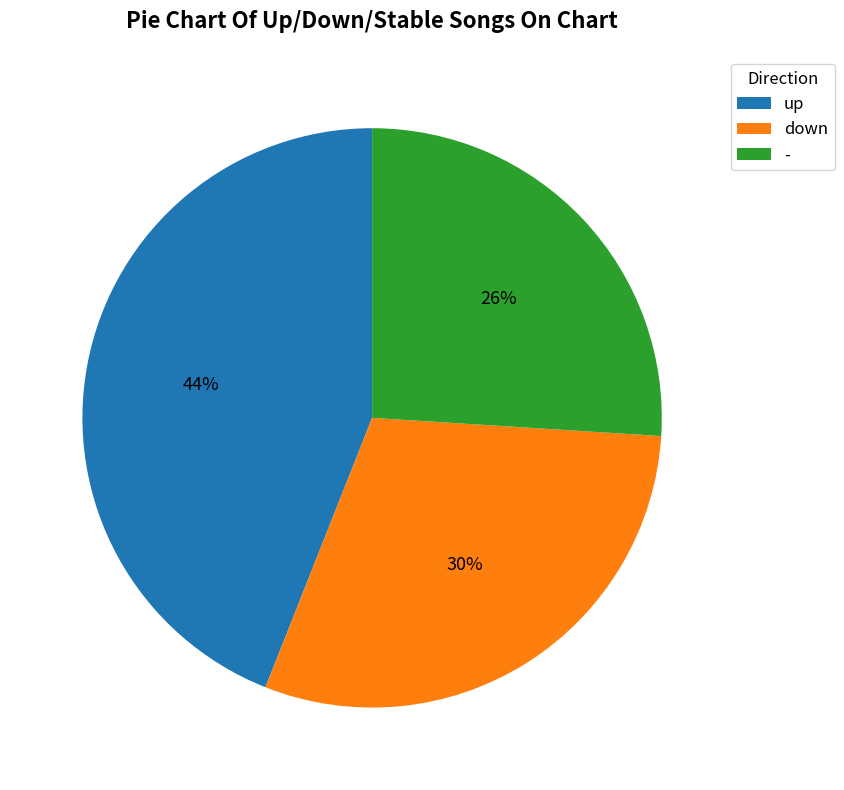

What is the largest slice in the pie chart?

up